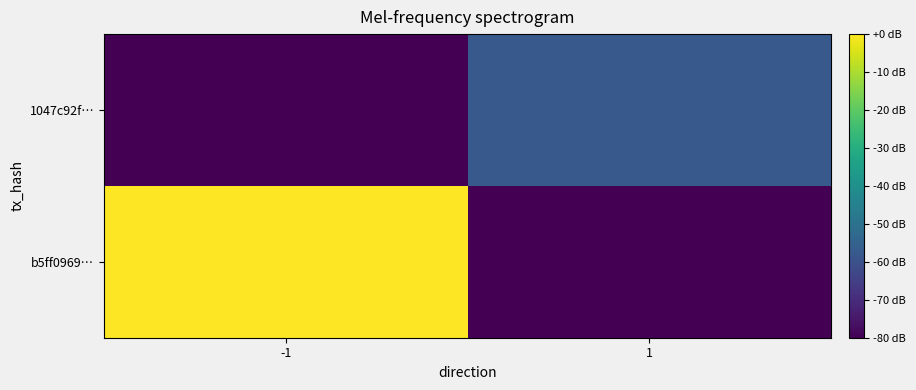

Rank the series by their maximum value, from lowest to highest.

1047c92f…, b5ff0969…